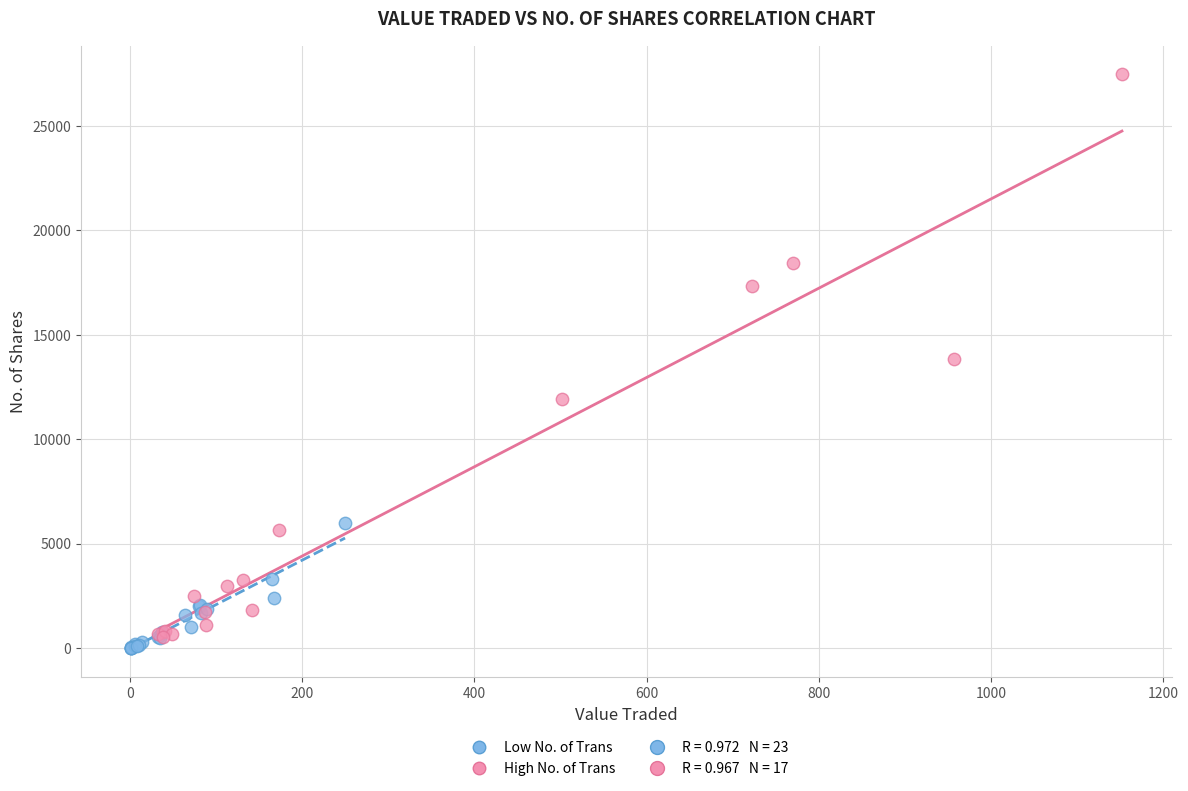

Which series contains the highest Y value?

High No. of Trans